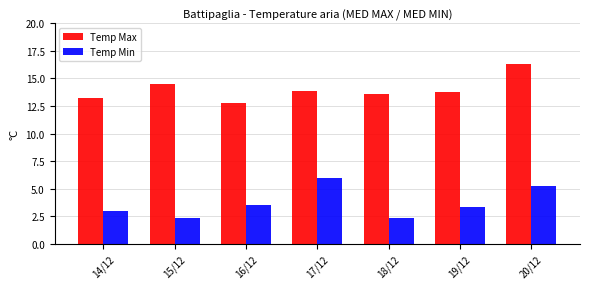

List the series in order of their overall mean, lowest first.

Temp Min, Temp Max